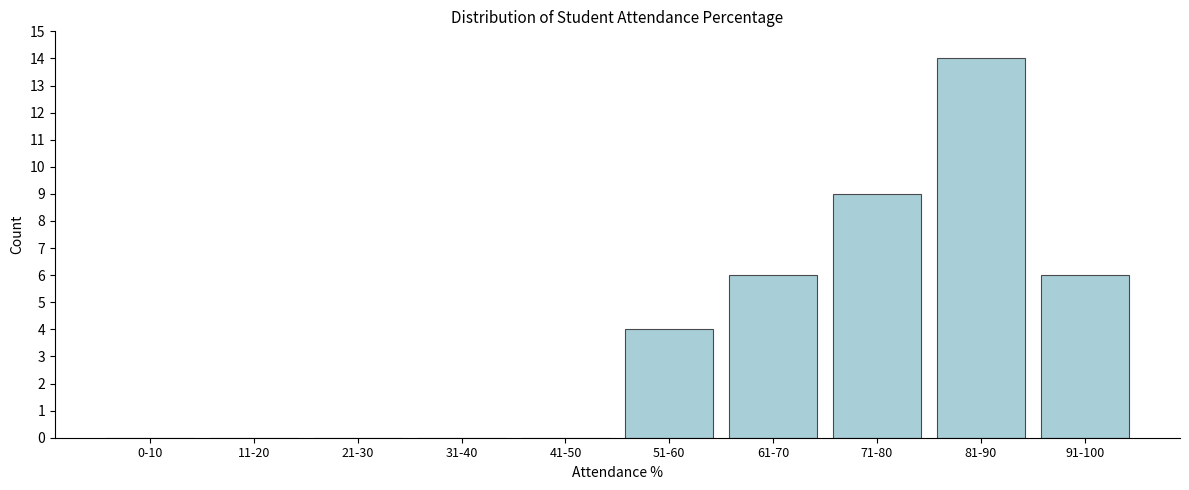

Reading left to right, transcribe all the data shown in this chart.

0-10=0	11-20=0	21-30=0	31-40=0	41-50=0	51-60=4	61-70=6	71-80=9	81-90=14	91-100=6